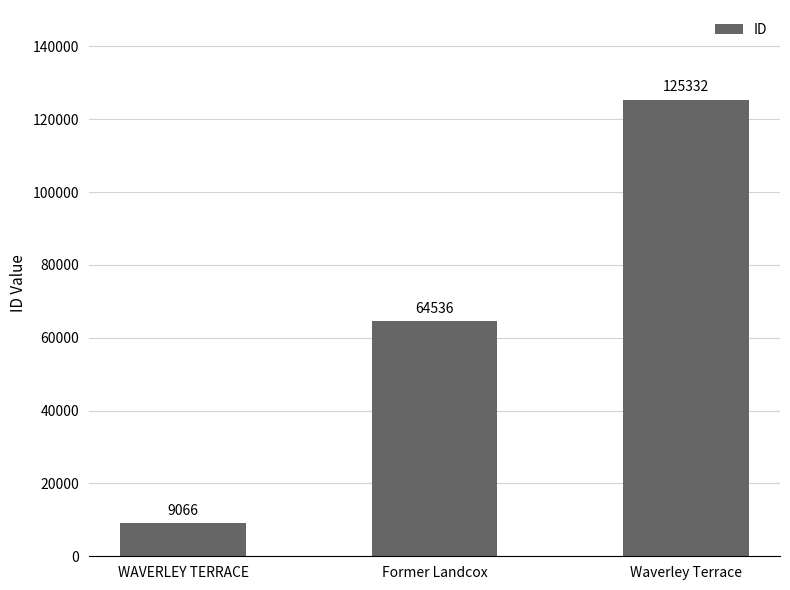

Are the bars grouped side by side (vs. stacked)?

No